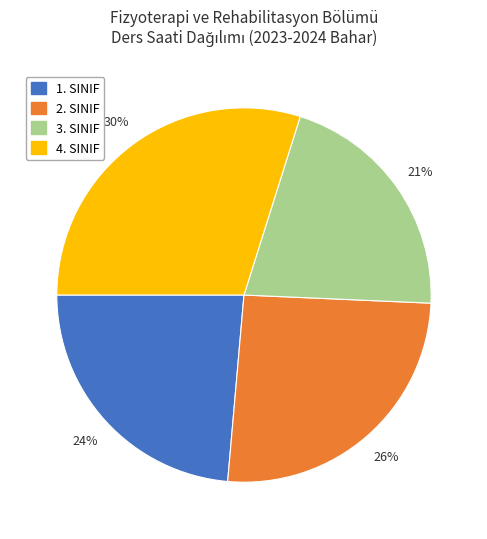

Is there any slice that represents more than half of the pie?

No